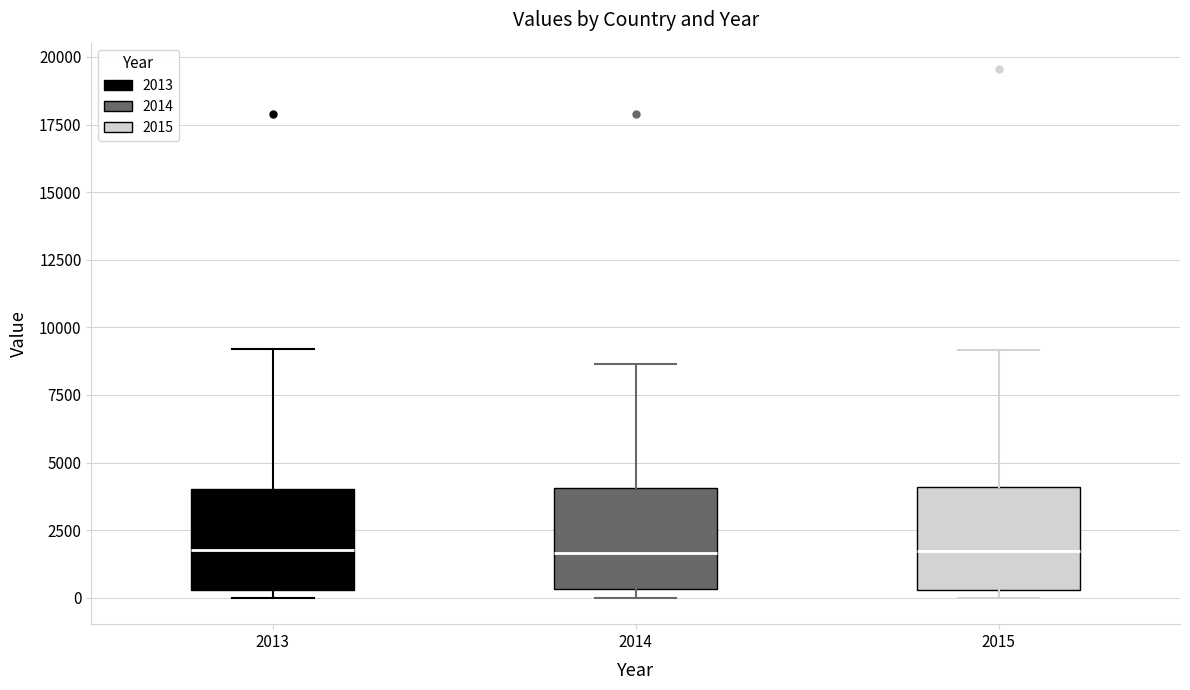

Reading left to right, read every box against the y-axis: the position of its median line, the range the box covers, and the ends of its whiskers. The values are not printed on the chart, so give them approximately, as read against the axis.

2013: median 2000, box 500 to 4000, whiskers 0 to 9000
2014: median 1500, box 500 to 4000, whiskers 0 to 8500
2015: median 1500, box 500 to 4000, whiskers 0 to 9000